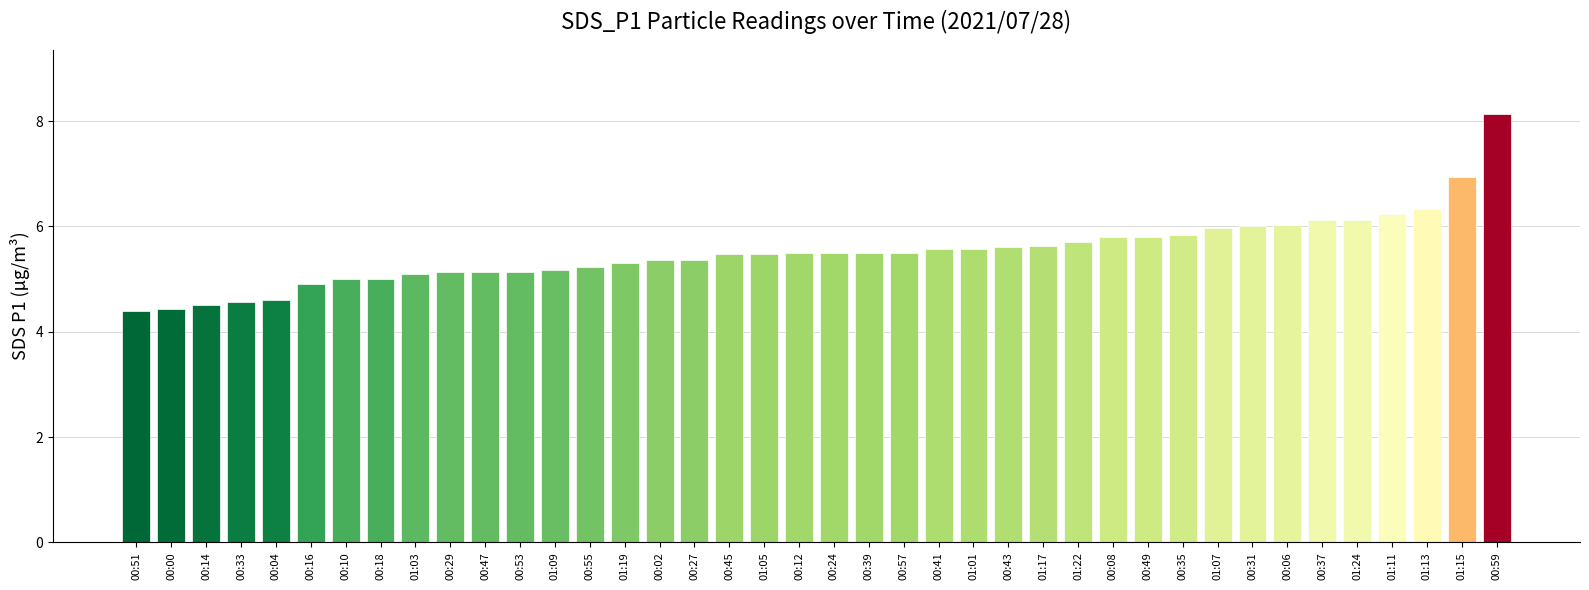

Reading right to left, transcribe all the data shown in this chart.

00:59=8.1	01:15=6.9	01:13=6.3	01:11=6.2	01:24=6.1	00:37=6.1	00:06=6.0	00:31=6.0	01:07=6.0	00:35=5.8	00:49=5.8	00:08=5.8	01:22=5.7	01:17=5.6	00:43=5.6	01:01=5.6	00:41=5.6	00:57=5.5	00:39=5.5	00:24=5.5	00:12=5.5	01:05=5.5	00:45=5.5	00:27=5.4	00:02=5.4	01:19=5.3	00:55=5.2	01:09=5.2	00:53=5.1	00:47=5.1	00:29=5.1	01:03=5.1	00:18=5.0	00:10=5.0	00:16=4.9	00:04=4.6	00:33=4.6	00:14=4.5	00:00=4.4	00:51=4.4